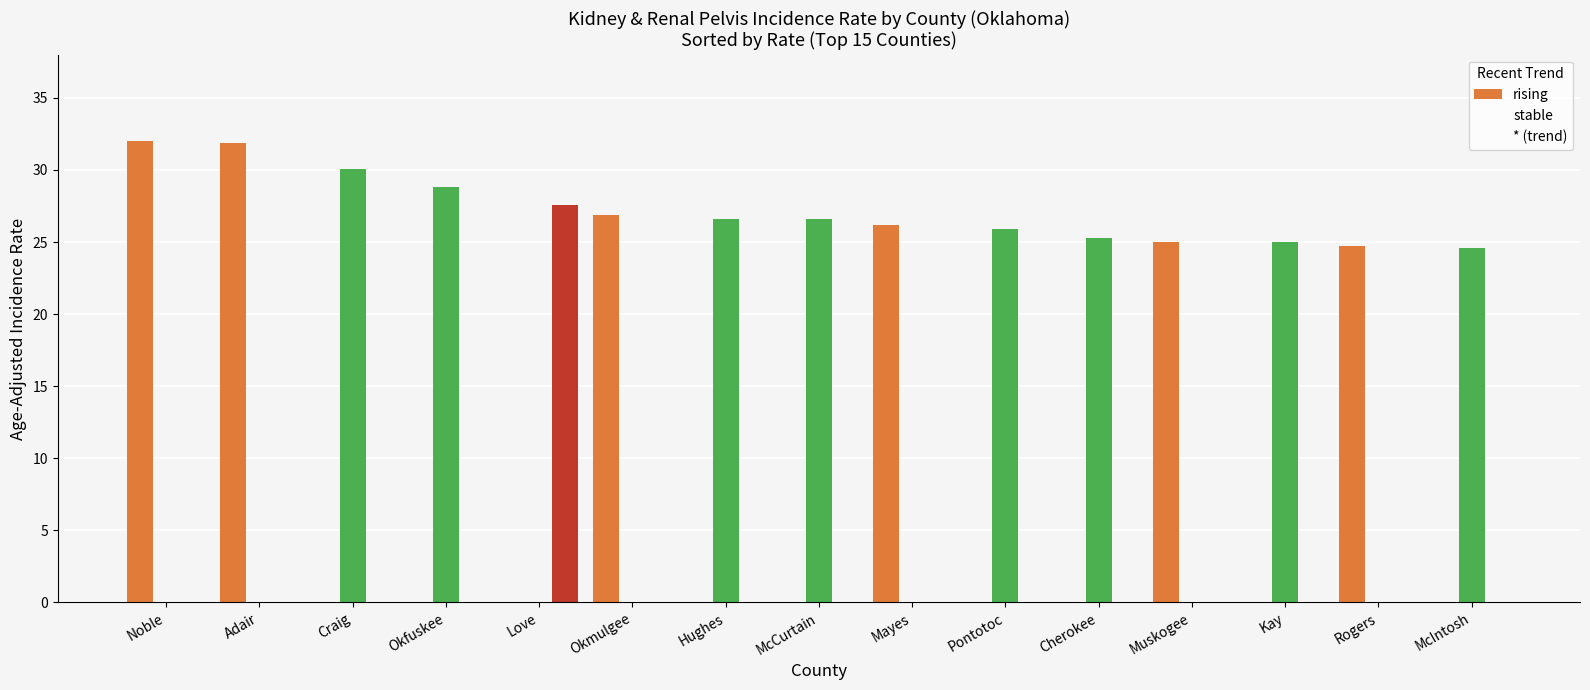

The value of * (trend) at Okfuskee is -18.5. True or false?

False